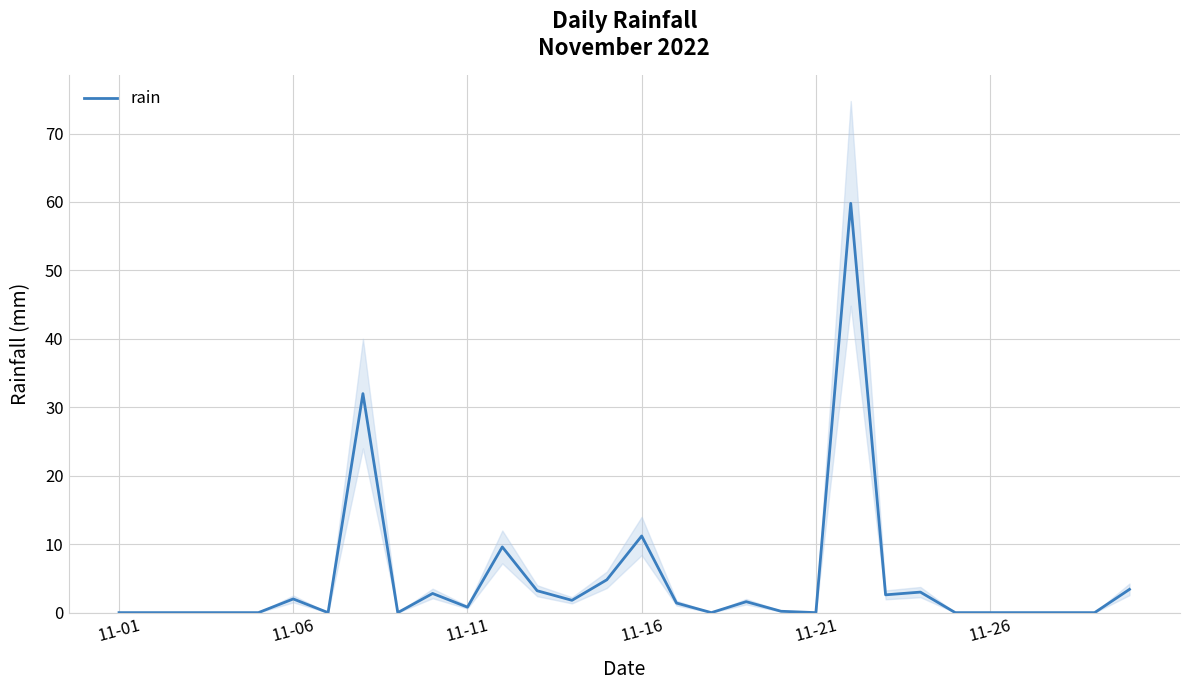

Where is the data nearest to the value 29?

7